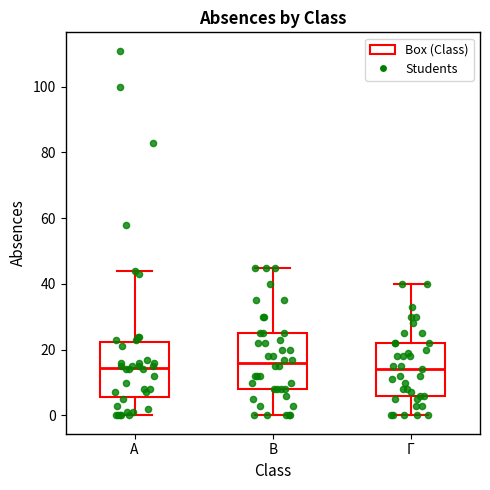

Reading left to right, read every box against the y-axis: the position of its median line, the range the box covers, and the ends of its whiskers. The values are not printed on the chart, so give them approximately, as read against the axis.

Α: median 14, box 6 to 22, whiskers 0 to 44
Β: median 16, box 8 to 26, whiskers 0 to 46
Γ: median 14, box 6 to 22, whiskers 0 to 40